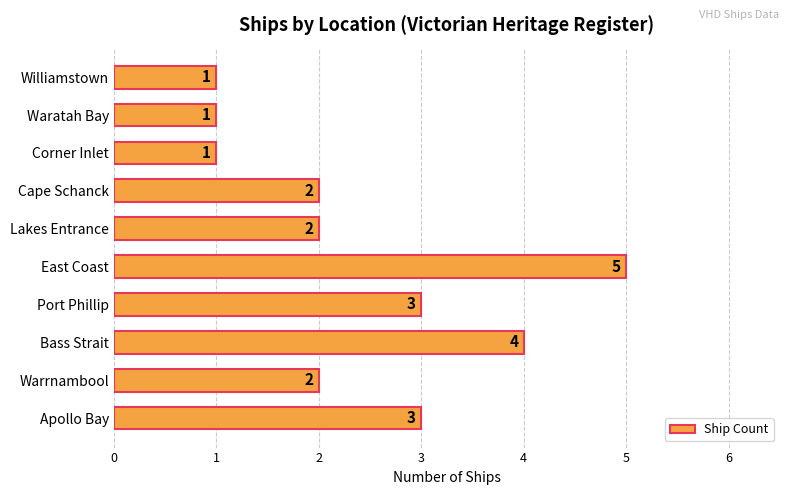

Reading top to bottom, what are all the values shown in this chart?

Williamstown=1	Waratah Bay=1	Corner Inlet=1	Cape Schanck=2	Lakes Entrance=2	East Coast=5	Port Phillip=3	Bass Strait=4	Warrnambool=2	Apollo Bay=3